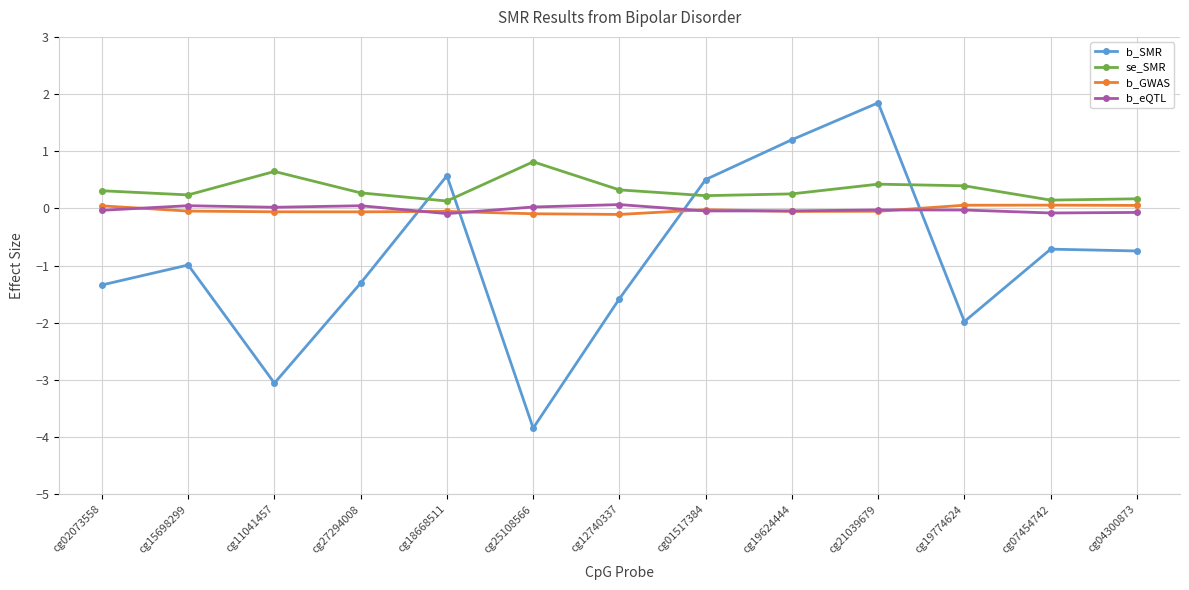

How many lines are shown in the chart?

4